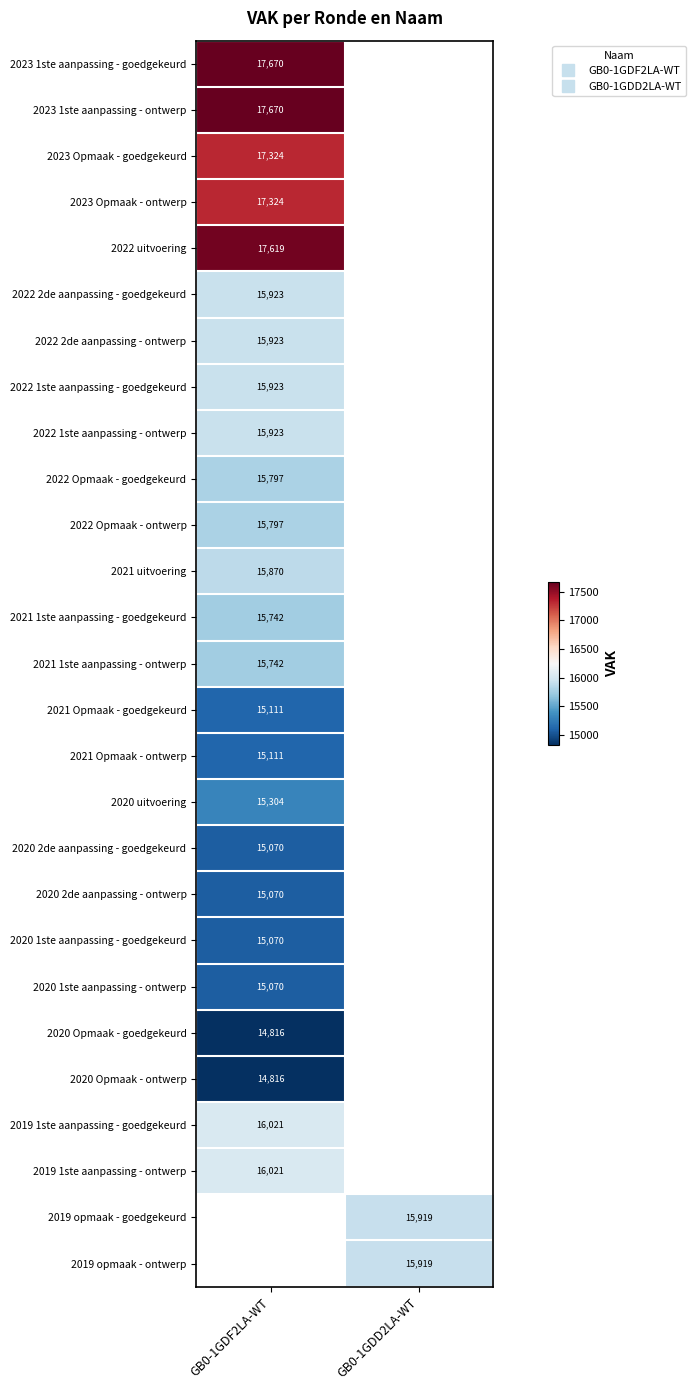

Which category has the highest value across all series?

GB0-1GDF2LA-WT